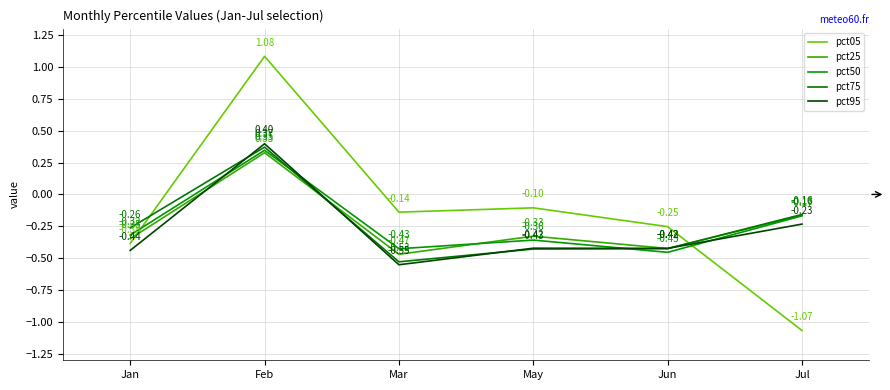

True or false: pct25 has a value of -0.2 at Jun.

False